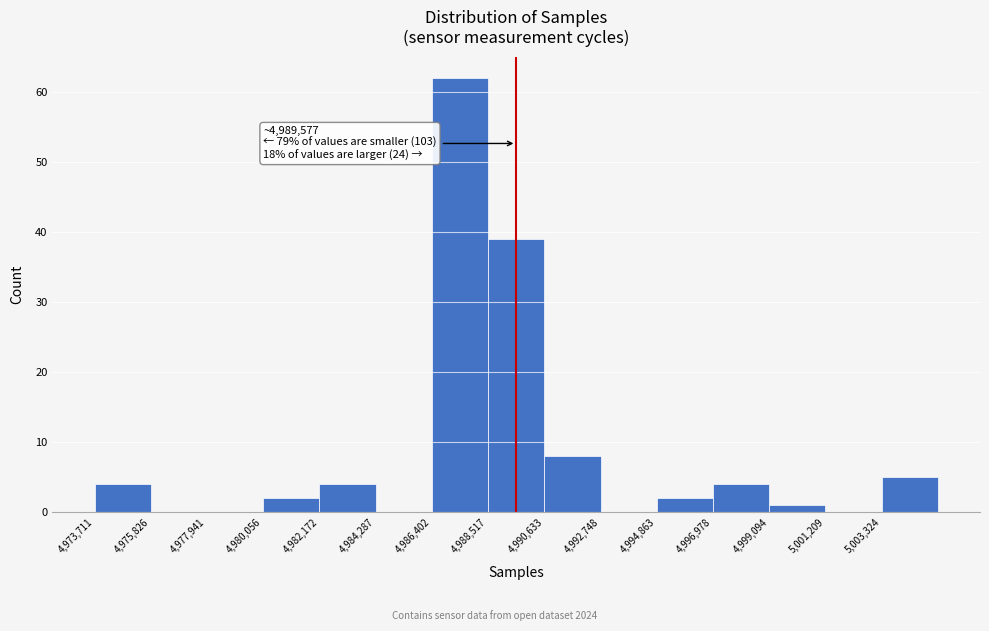

Which range on the x-axis has the tallest bar?

4986500 to 4988500